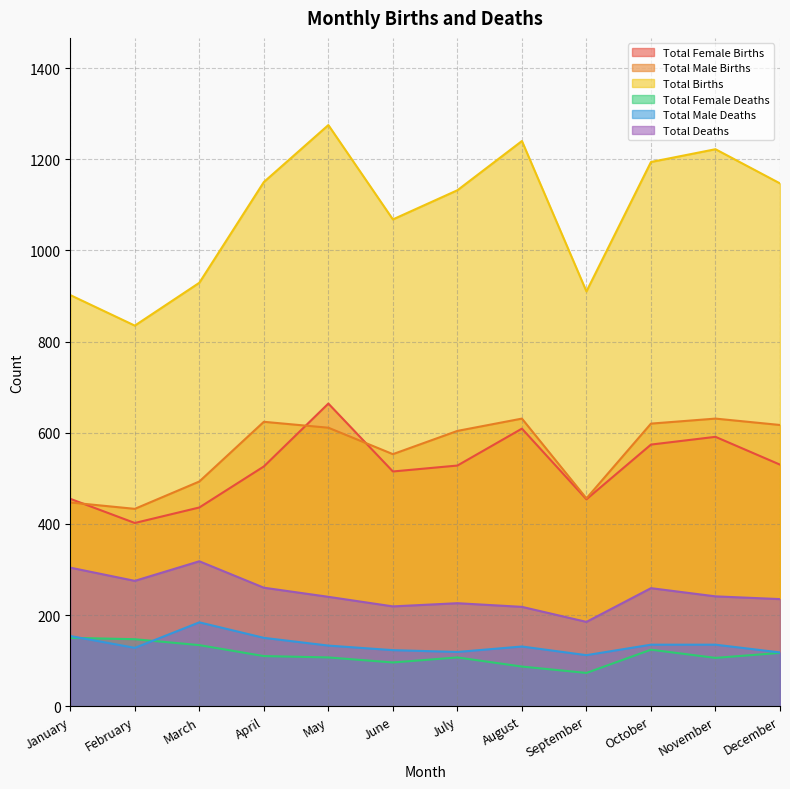

What is the minimum value shown in the chart?

73